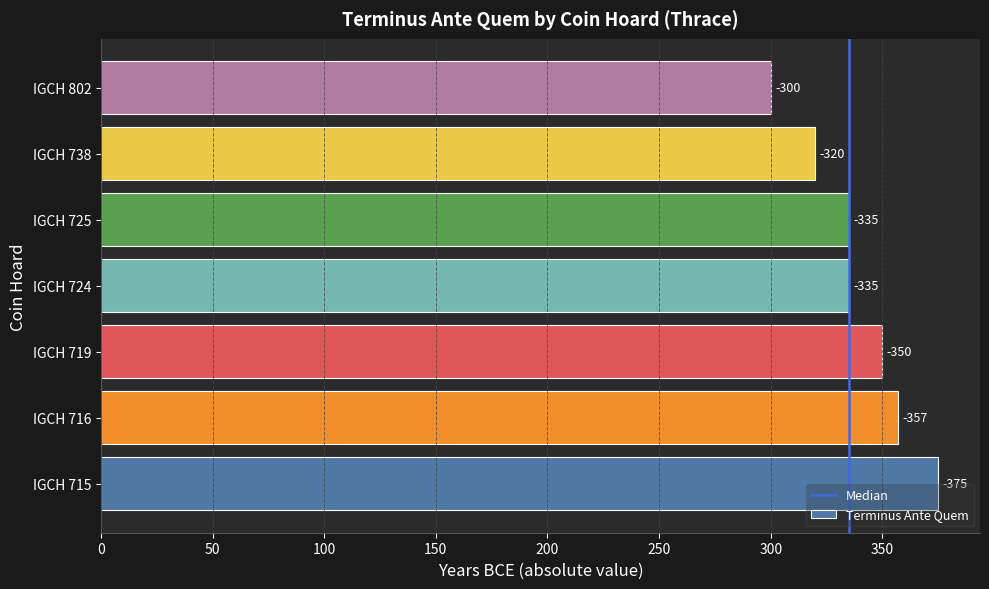

List the labels in order of value, smallest first.

IGCH 802, IGCH 738, IGCH 724, IGCH 725, IGCH 719, IGCH 716, IGCH 715